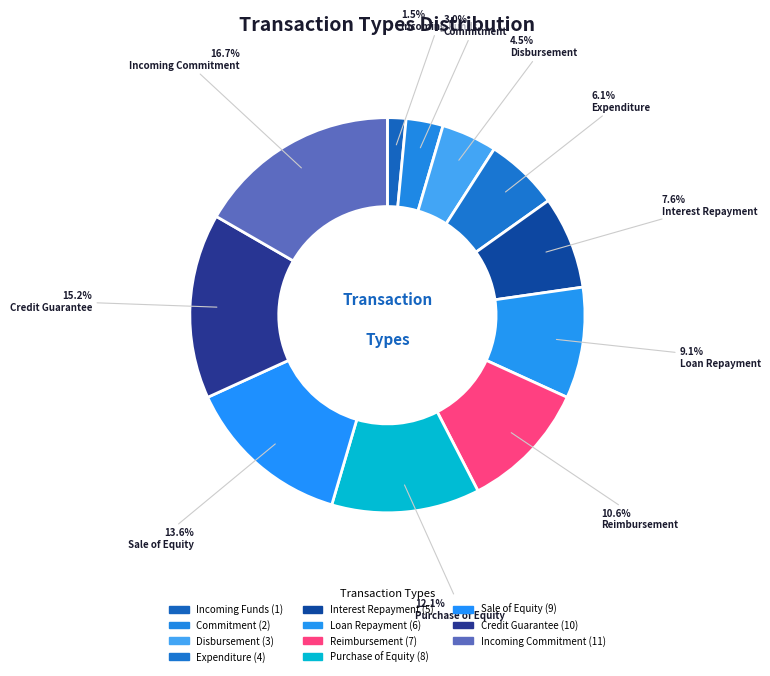

To the nearest percent, what is the difference between the largest and smallest slice percentages?

15%